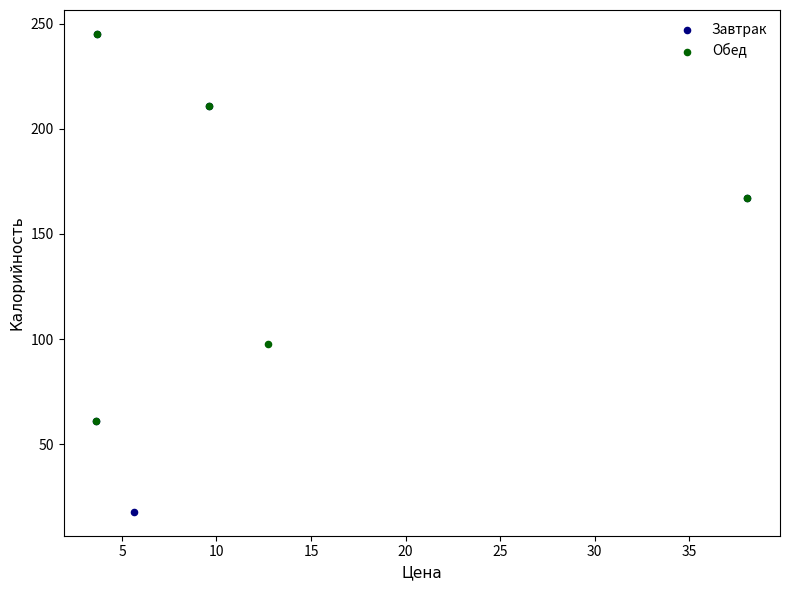

Which series contains the lowest Y value?

Завтрак